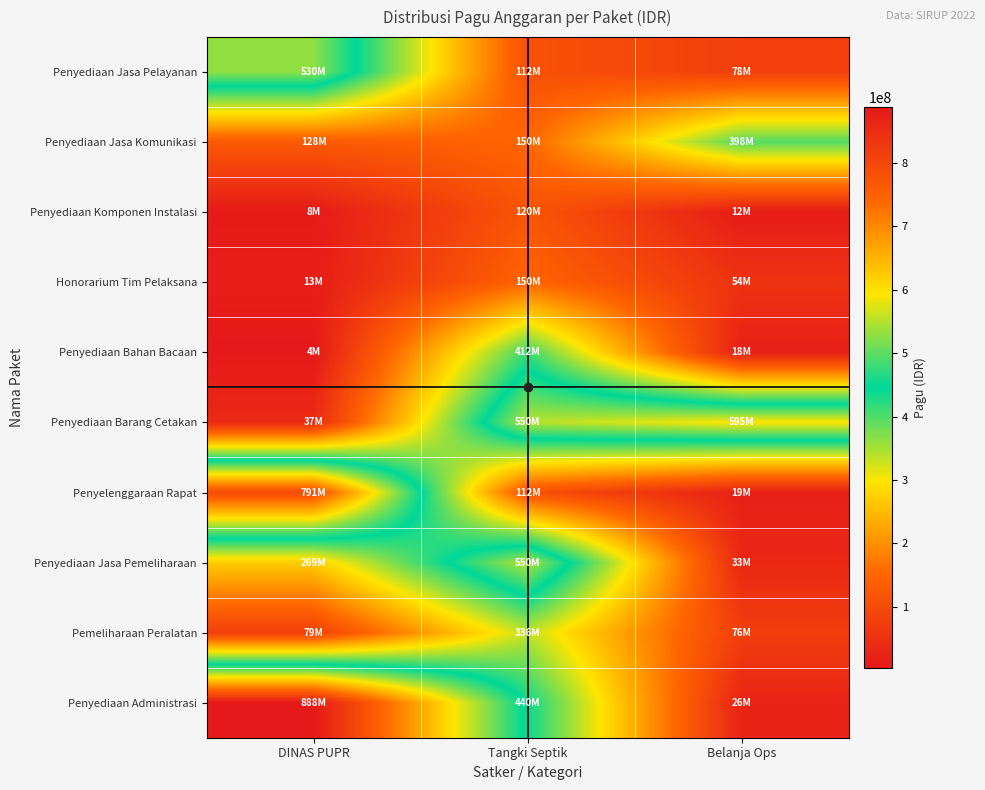

At how many categories does at least one series exceed 377568333?

3